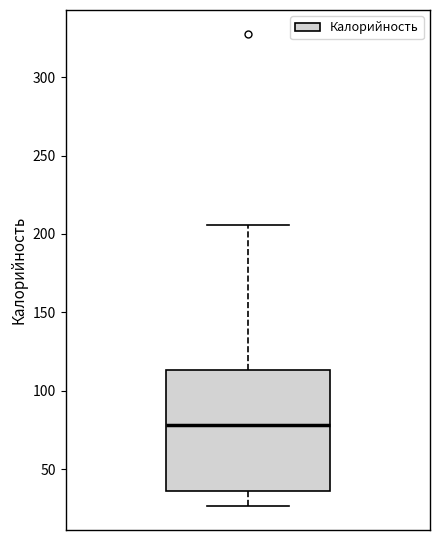

Where is the upper edge of the box on the y-axis? The values are not printed on the chart, so give them approximately, as read against the axis.

115